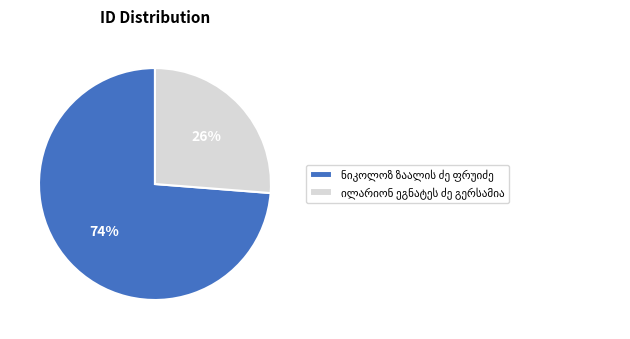

To the nearest percent, what is the difference between the largest and smallest slice percentages?

48%